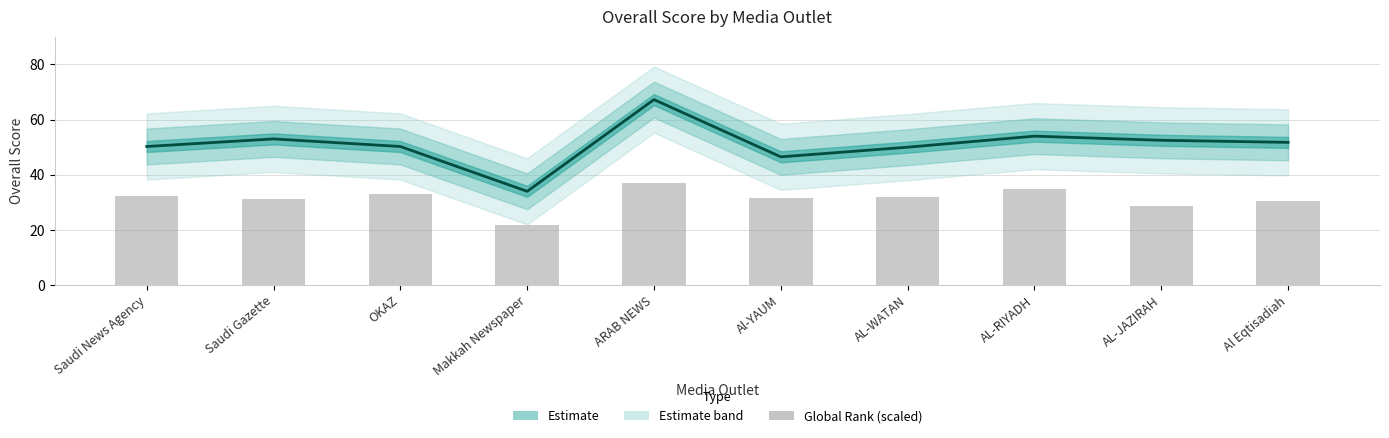

Does the chart contain stacked bars?

No